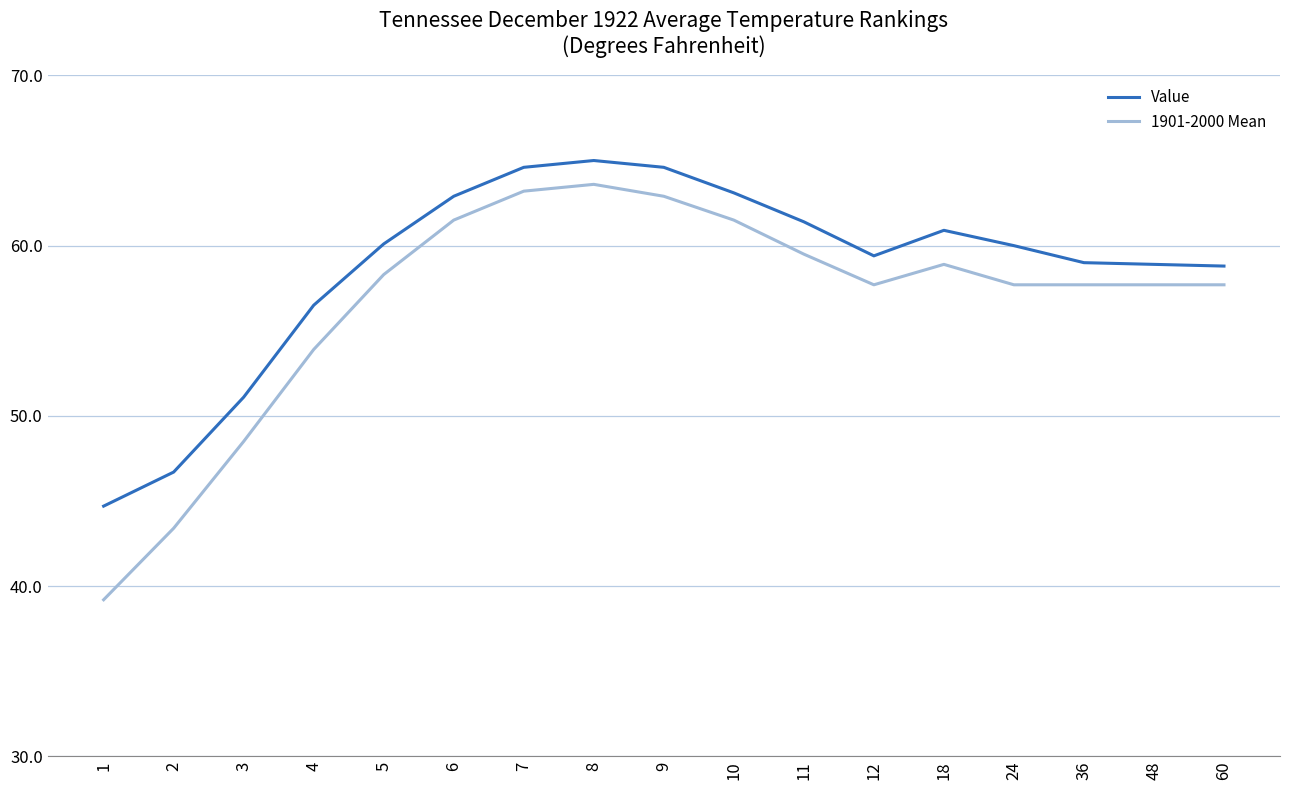

What is the total value across all series at 36?

116.7